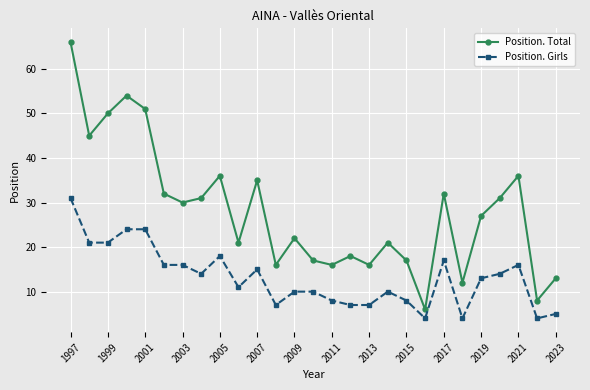

What are all the series names shown in the legend?

Position. Total, Position. Girls